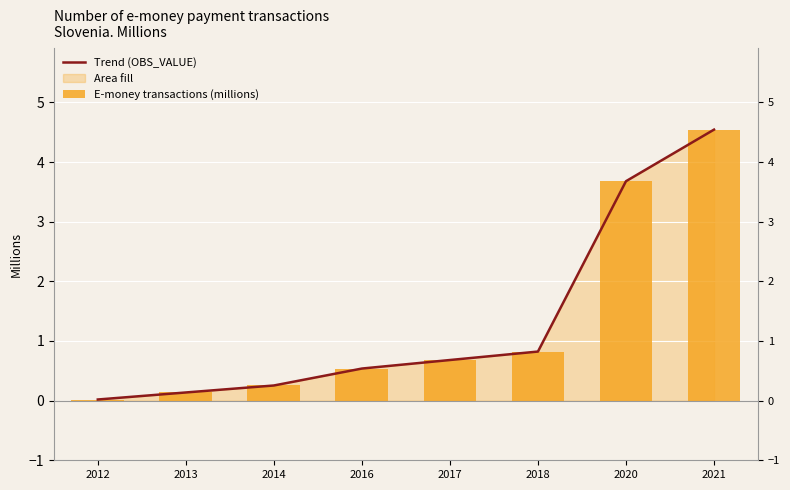

At which label is Trend (OBS_VALUE) closest to 2?

2018